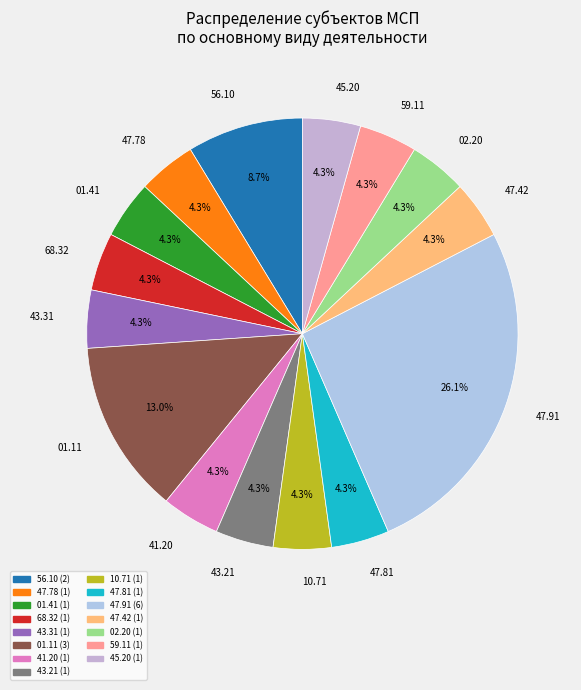

How much of the chart is everything except 02.20?

95.7%